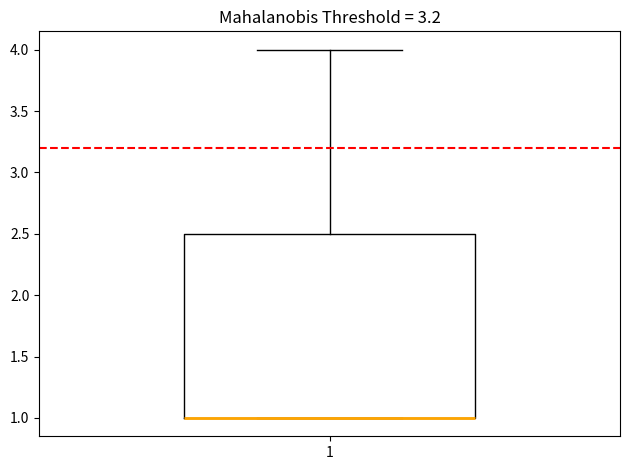

Where does the upper whisker of the box at x = 1 end on the y-axis? The values are not printed on the chart, so give them approximately, as read against the axis.

4.0